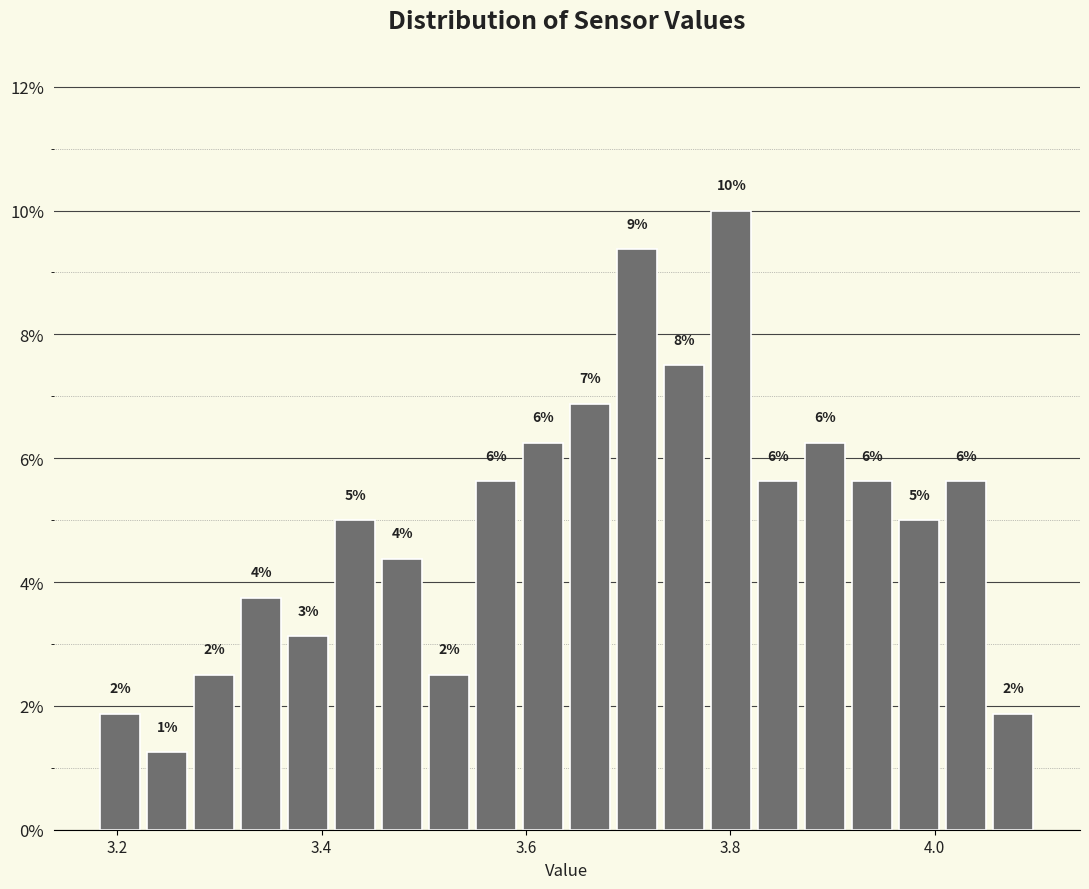

Around what value on the x-axis is the tallest bar? Give the approximate position of its centre, as read against the axis.

3.80